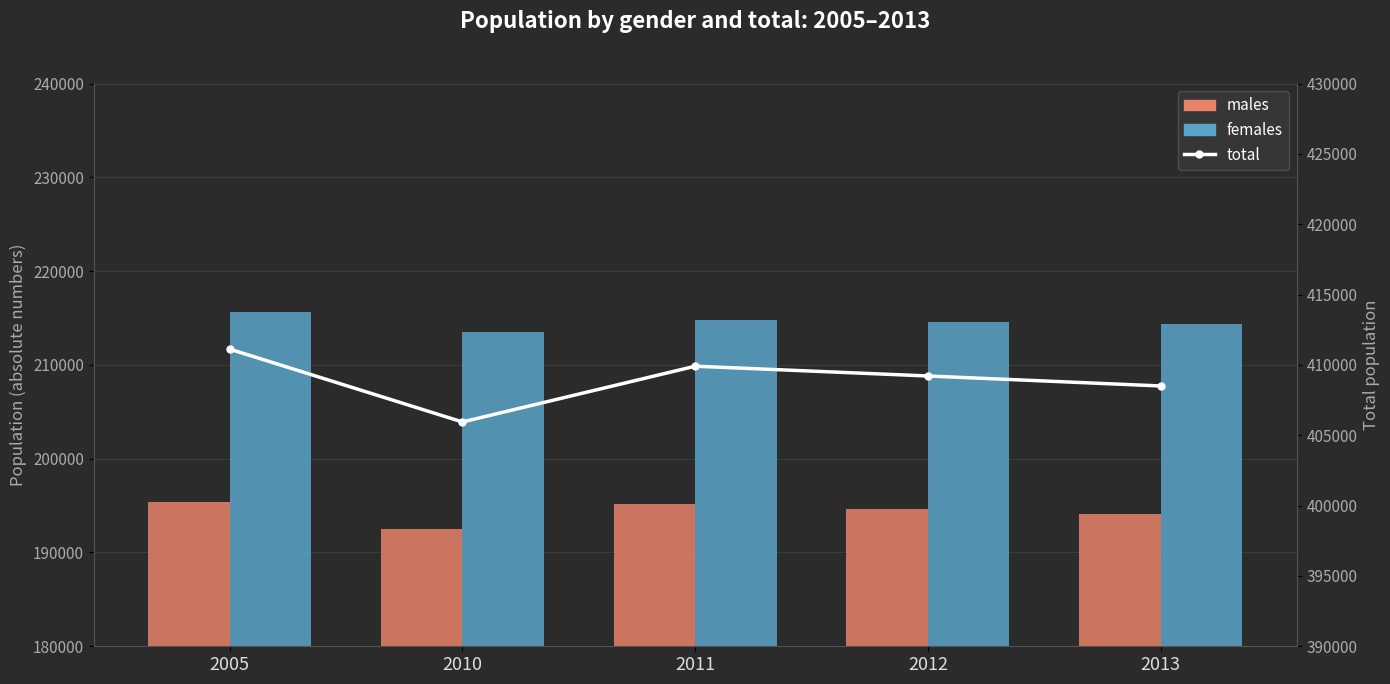

What is the value of the total bar at the 2nd from the left?

405944